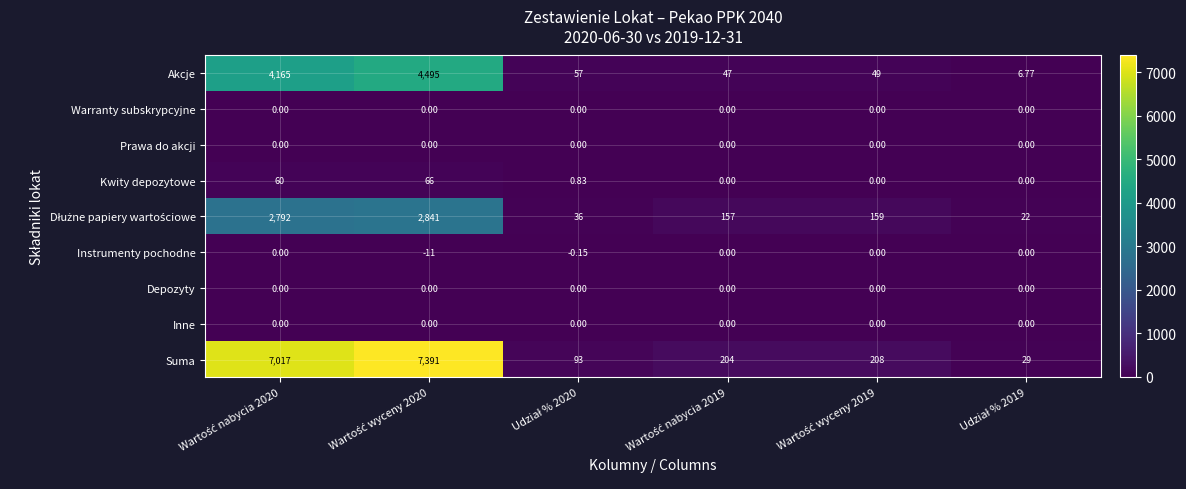

Which series has the widest spread of values?

Suma